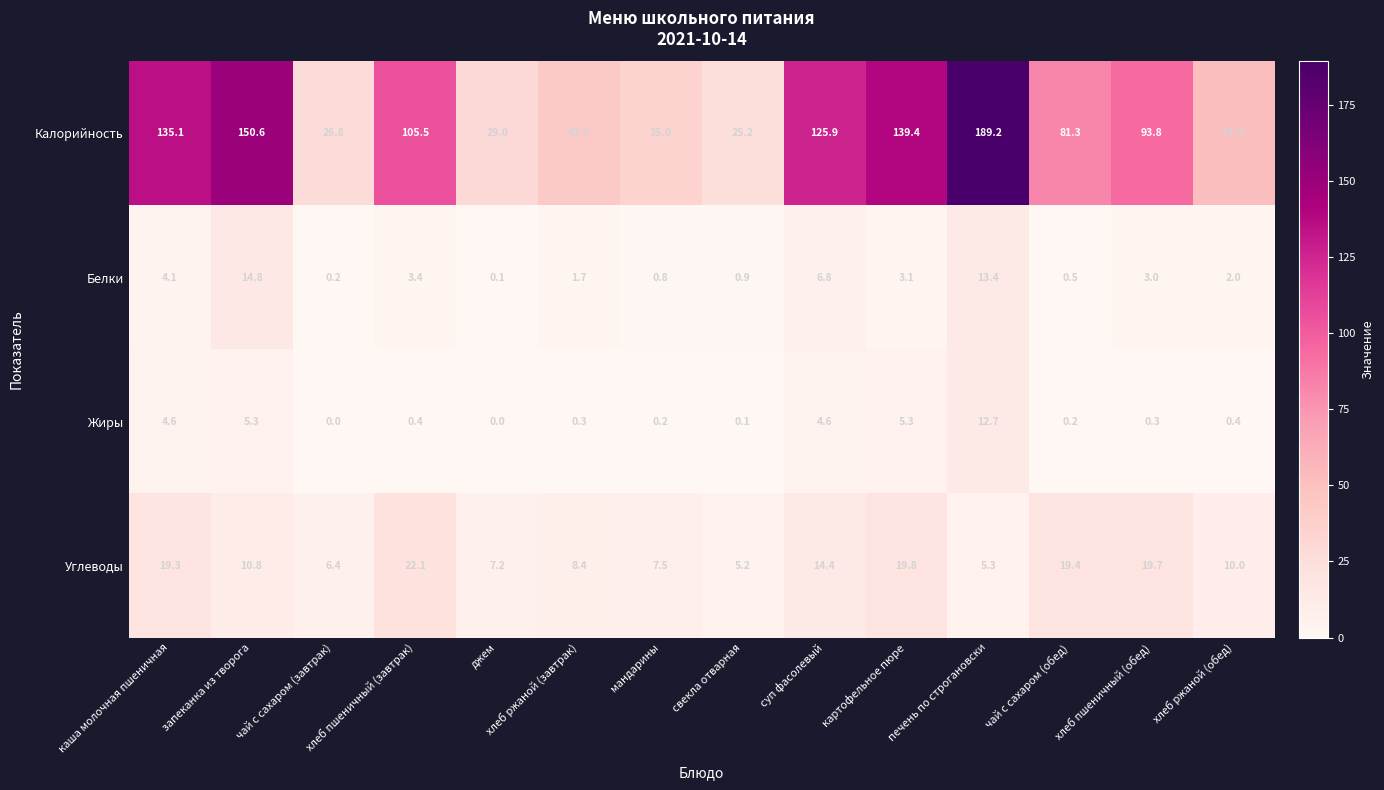

Rank the series at суп фасолевый from highest to lowest value.

Калорийность, Углеводы, Белки, Жиры